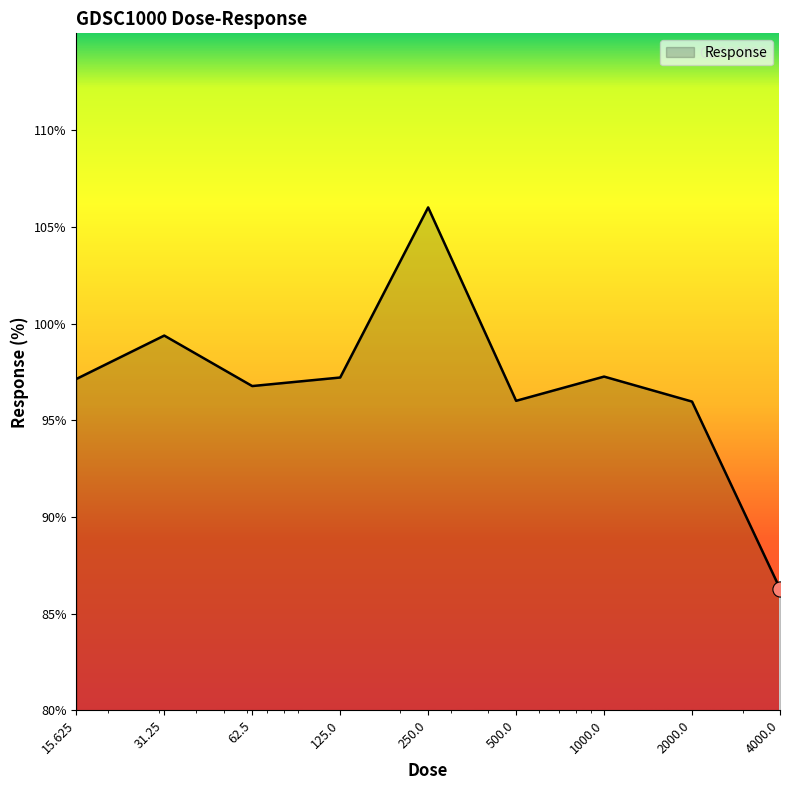

What is the minimum value shown in the chart?

86.3